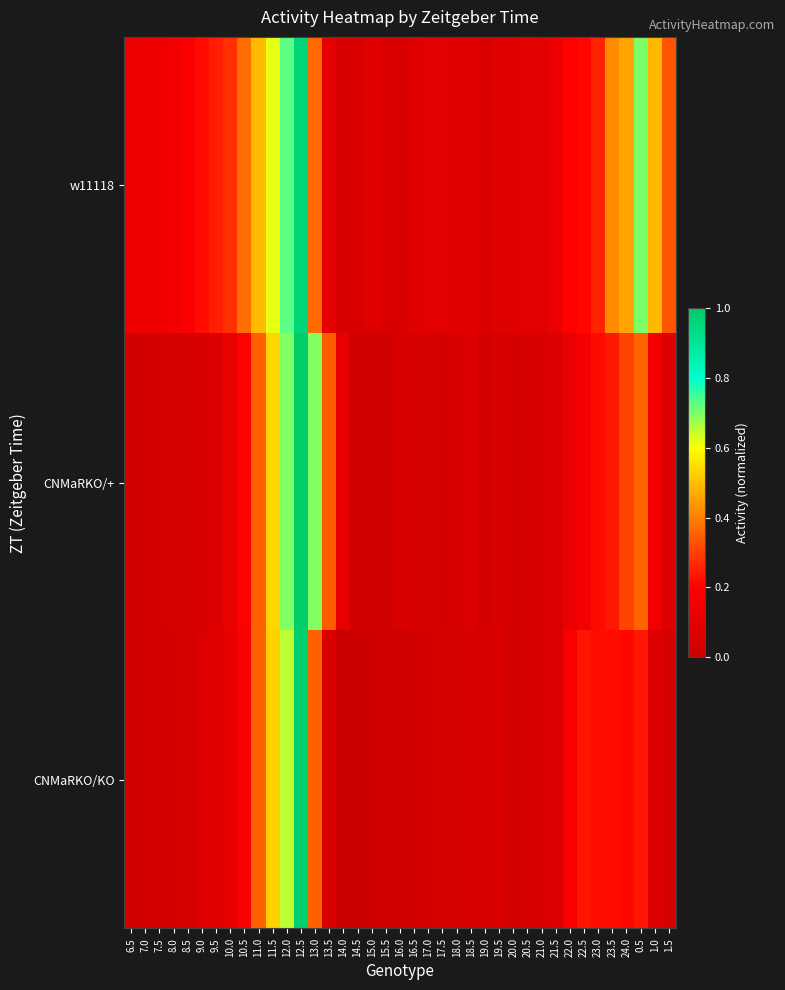

List the series in order of their overall mean, lowest first.

CNMaRKO/KO, CNMaRKO/+, w11118